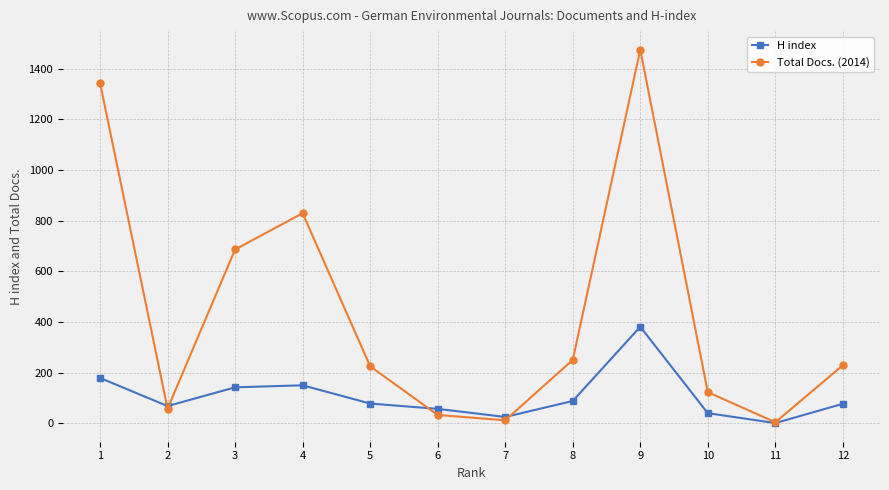

Between 1 and 10, which series saw the biggest shift?

Total Docs. (2014)